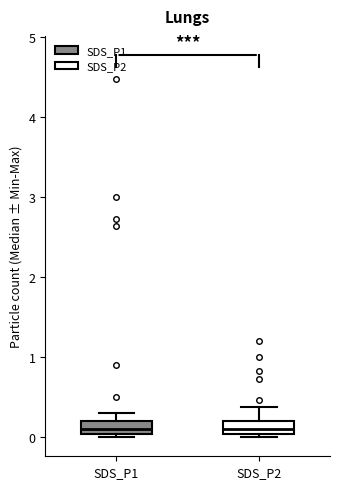

Reading left to right, transcribe this box plot: for each box, give where its median line is, the range the box spans, and where its two whiskers end, as read against the y-axis. The values are not printed on the chart, so give them approximately, as read against the axis.

SDS_P1: median 0.1, box 0.0 to 0.2, whiskers 0.0 (just below the box's lower edge) to 0.3
SDS_P2: median 0.1, box 0.0 to 0.2, whiskers 0.0 (just below the box's lower edge) to 0.4